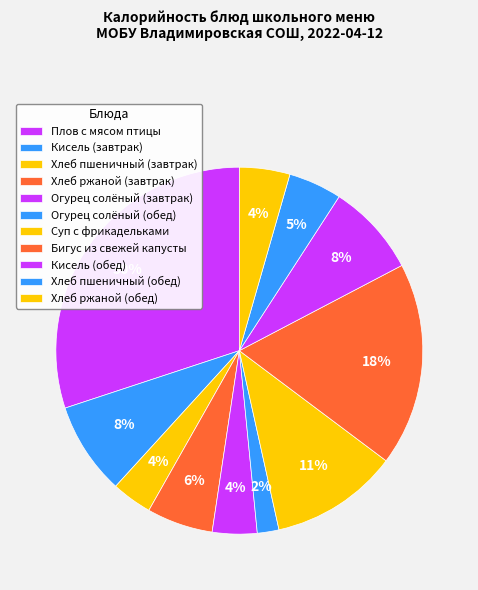

How much of the chart is everything except Хлеб пшеничный (завтрак)?

96.4%